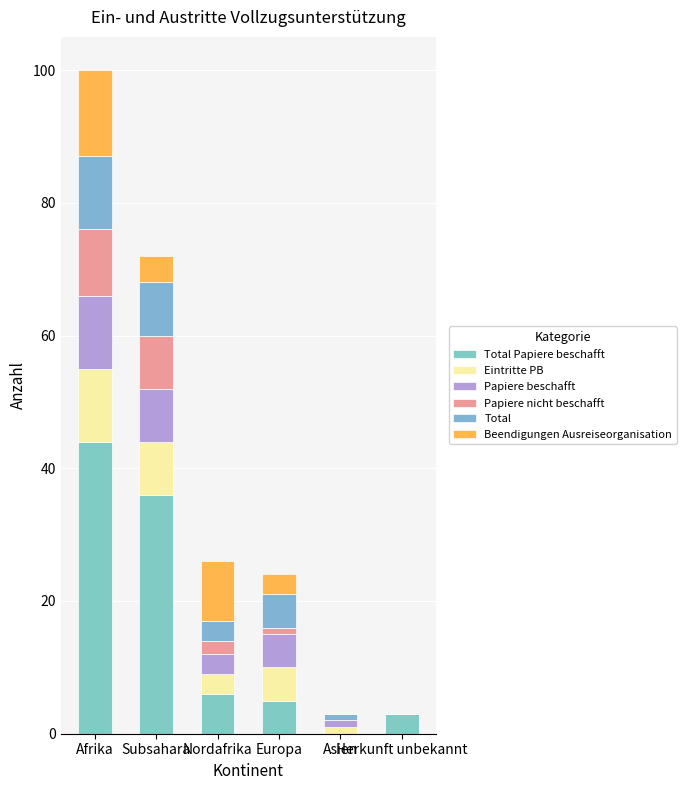

Are the bars horizontal?

No